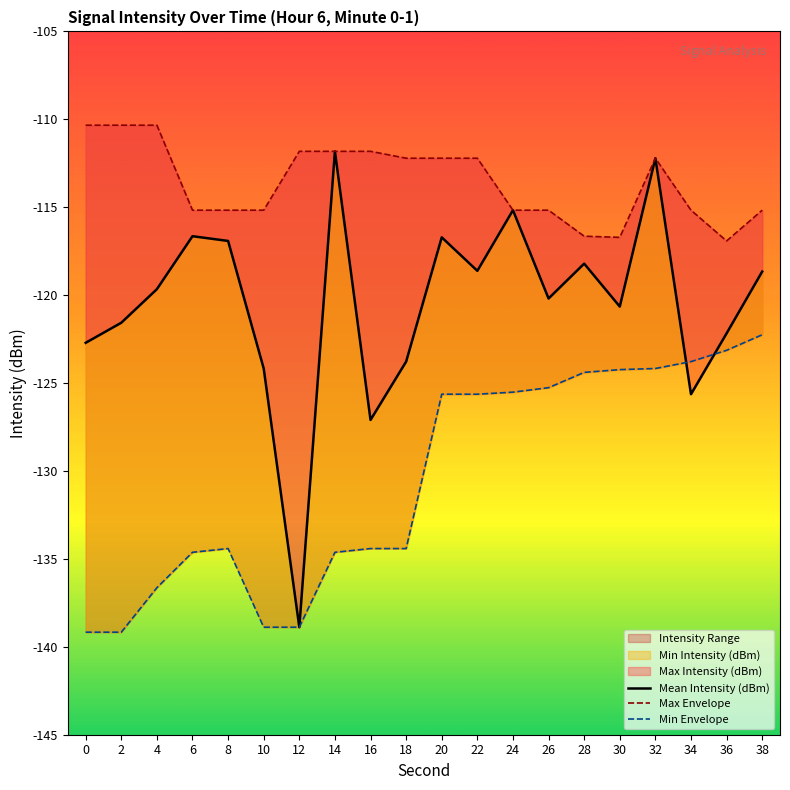

What is the total value across all series at 30?

-361.6